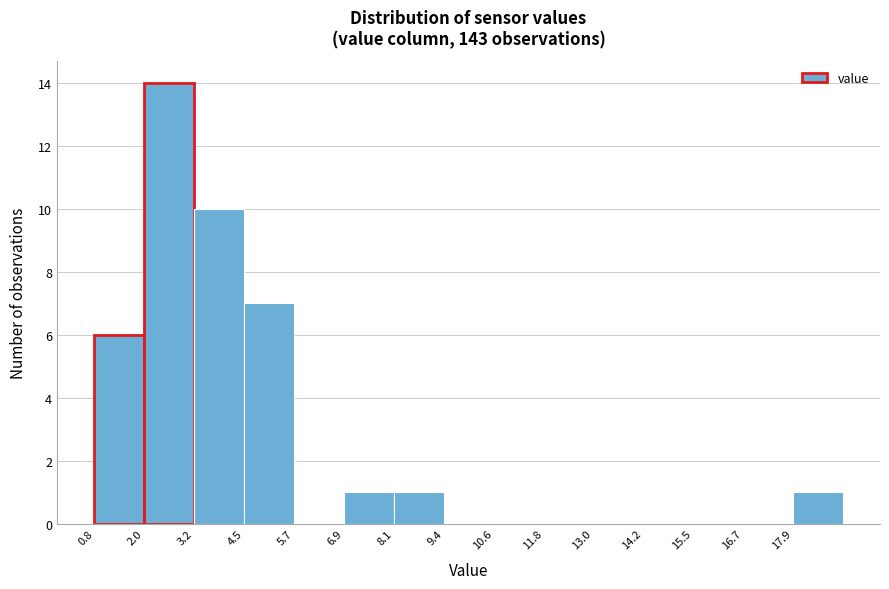

How tall is the bar that spans 8.2 to 9.4 on the x-axis? Neither the bar edges nor the heights are printed on the chart, so give them approximately, as read against the axes.

1